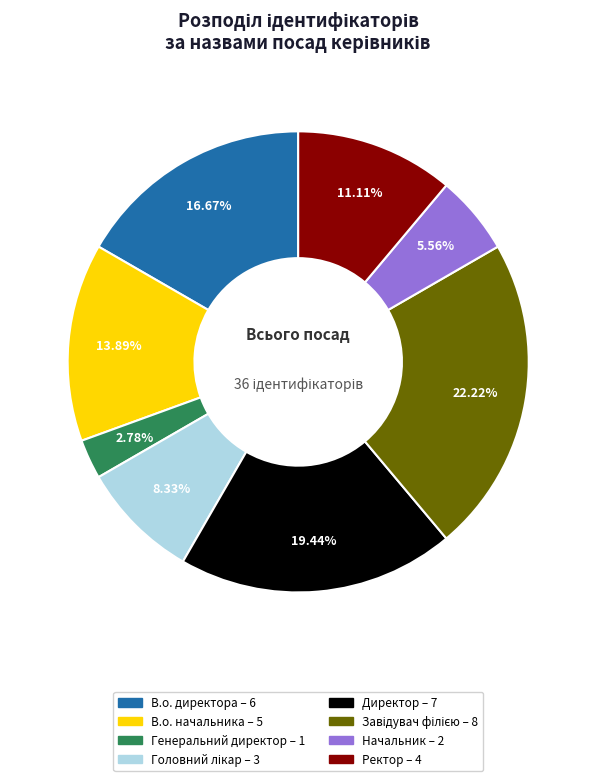

To the nearest percent, what is the average slice percentage?

12%